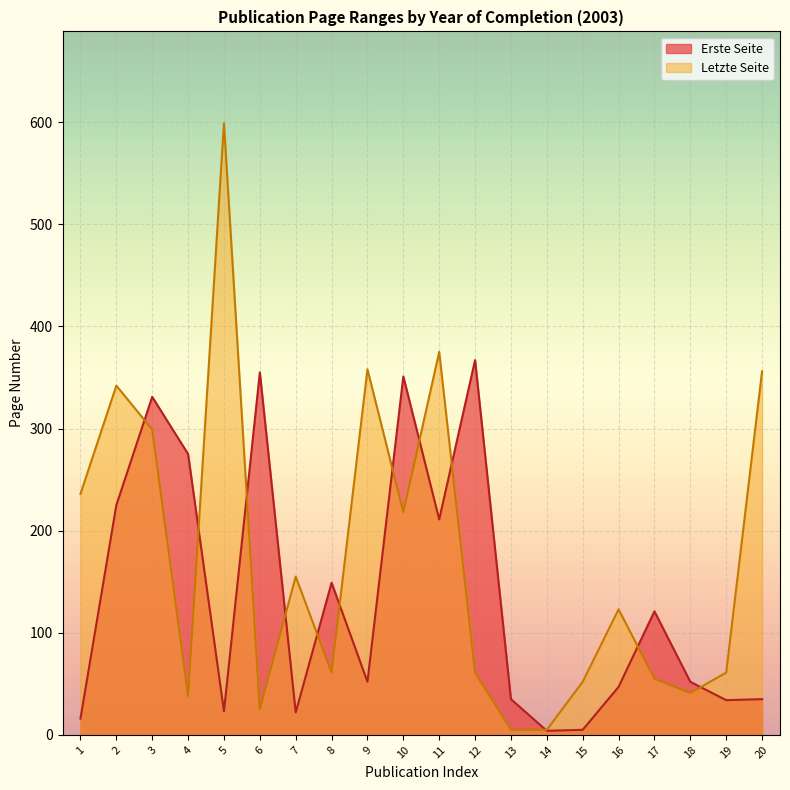

What is the sum of all Erste Seite values?

2710